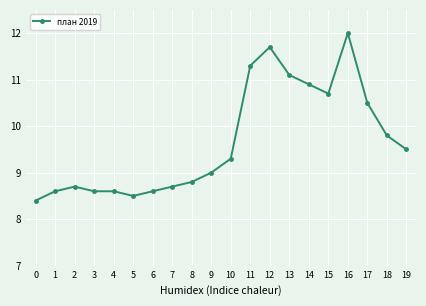

Reading right to left, transcribe all the data shown in this chart.

9.5	9.8	10.5	12.0	10.7	10.9	11.1	11.7	11.3	9.3	9.0	8.8	8.7	8.6	8.5	8.6	8.6	8.7	8.6	8.4